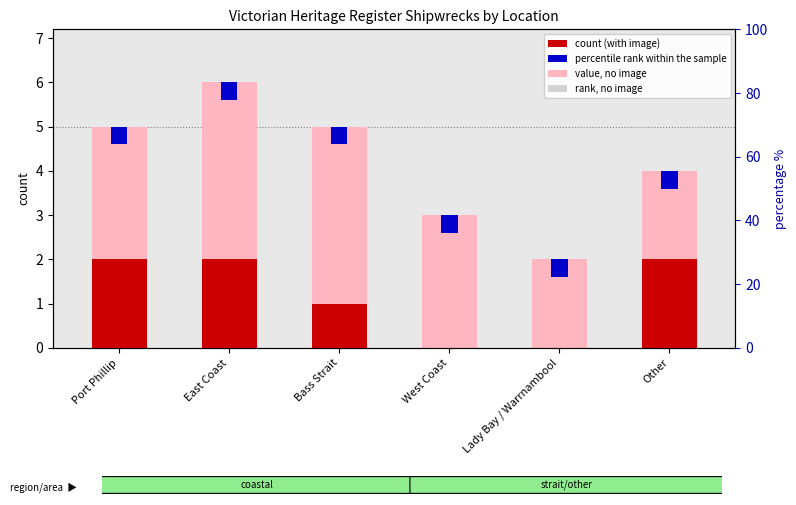

What is the label of the 1st bar from the right?

Other